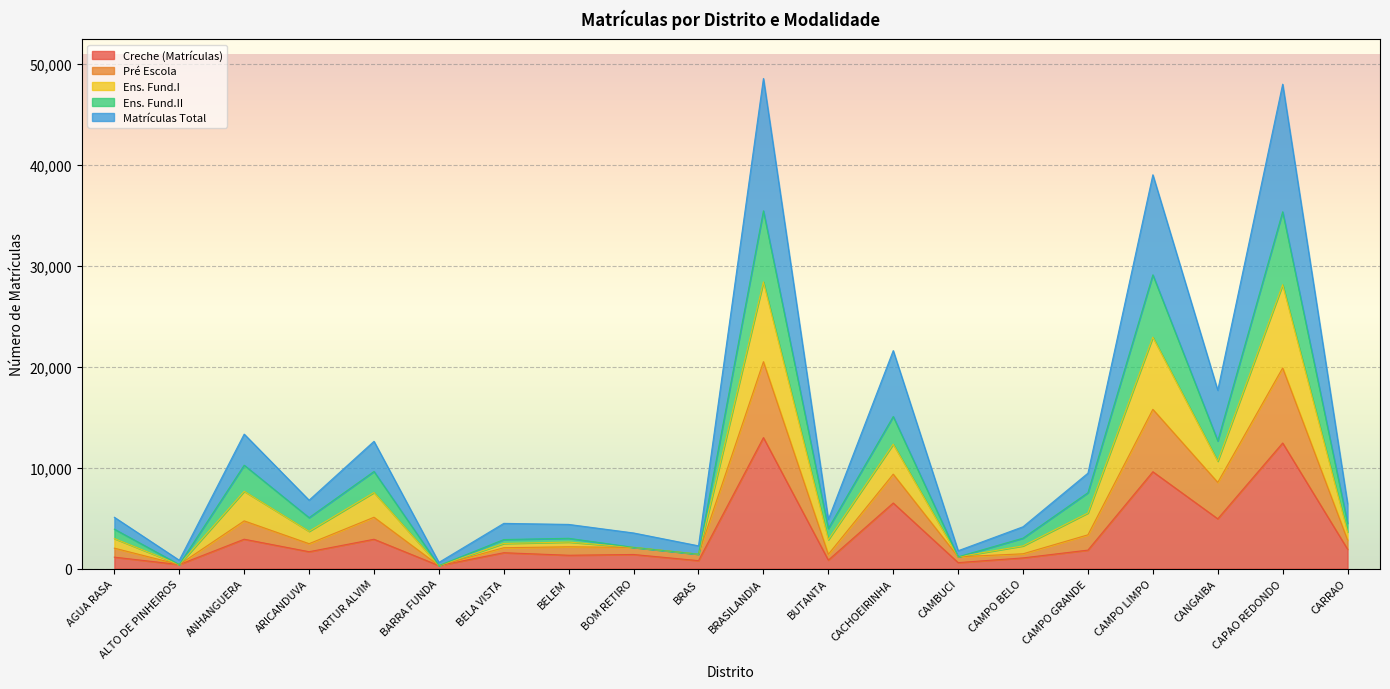

Reading left to right, list all the values displayed in this chart.

Creche (Matrículas): AGUA RASA=1142	ALTO DE PINHEIROS=405	ANHANGUERA=2918	ARICANDUVA=1680	ARTUR ALVIM=2914	BARRA FUNDA=304	BELA VISTA=1580	BELEM=1330	BOM RETIRO=1405	BRAS=795	BRASILANDIA=12978	BUTANTA=848	CACHOEIRINHA=6502	CAMBUCI=601	CAMPO BELO=1068	CAMPO GRANDE=1838	CAMPO LIMPO=9598	CANGAIBA=4938	CAPAO REDONDO=12443	CARRAO=1928
Pré Escola: AGUA RASA=2031	ALTO DE PINHEIROS=405	ANHANGUERA=4733	ARICANDUVA=2474	ARTUR ALVIM=5093	BARRA FUNDA=304	BELA VISTA=2076	BELEM=2165	BOM RETIRO=2107	BRAS=1435	BRASILANDIA=20497	BUTANTA=1418	CACHOEIRINHA=9359	CAMBUCI=1174	CAMPO BELO=1474	CAMPO GRANDE=3352	CAMPO LIMPO=15780	CANGAIBA=8544	CAPAO REDONDO=19879	CARRAO=2841
Ens. Fund.I: AGUA RASA=3913	ALTO DE PINHEIROS=405	ANHANGUERA=10247	ARICANDUVA=5053	ARTUR ALVIM=9627	BARRA FUNDA=304	BELA VISTA=2884	BELEM=3008	BOM RETIRO=2107	BRAS=1435	BRASILANDIA=35436	BUTANTA=3979	CACHOEIRINHA=15067	CAMBUCI=1174	CAMPO BELO=3024	CAMPO GRANDE=7525	CAMPO LIMPO=29096	CANGAIBA=12654	CAPAO REDONDO=35341	CARRAO=4506
Ens. Fund.II: AGUA RASA=5090	ALTO DE PINHEIROS=836	ANHANGUERA=13325	ARICANDUVA=6783	ARTUR ALVIM=12613	BARRA FUNDA=622	BELA VISTA=4487	BELEM=4383	BOM RETIRO=3536	BRAS=2262	BRASILANDIA=48544	BUTANTA=4872	CACHOEIRINHA=21598	CAMBUCI=1777	CAMPO BELO=4152	CAMPO GRANDE=9459	CAMPO LIMPO=39006	CANGAIBA=17668	CAPAO REDONDO=47978	CARRAO=6447
Matrículas Total: AGUA RASA=2980	ALTO DE PINHEIROS=405	ANHANGUERA=7662	ARICANDUVA=3698	ARTUR ALVIM=7542	BARRA FUNDA=304	BELA VISTA=2495	BELEM=2634	BOM RETIRO=2107	BRAS=1435	BRASILANDIA=28399	BUTANTA=2869	CACHOEIRINHA=12327	CAMBUCI=1174	CAMPO BELO=2258	CAMPO GRANDE=5515	CAMPO LIMPO=22927	CANGAIBA=10647	CAPAO REDONDO=28116	CARRAO=3629